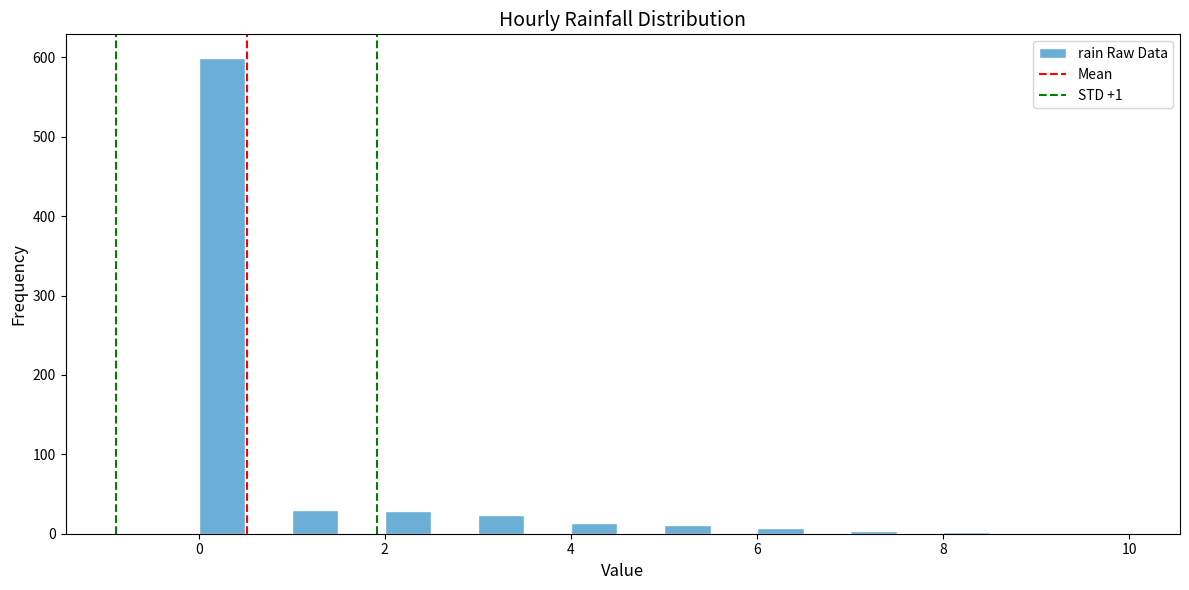

Read against the x-axis, roughly where is the centre of the tallest bar?

0.2